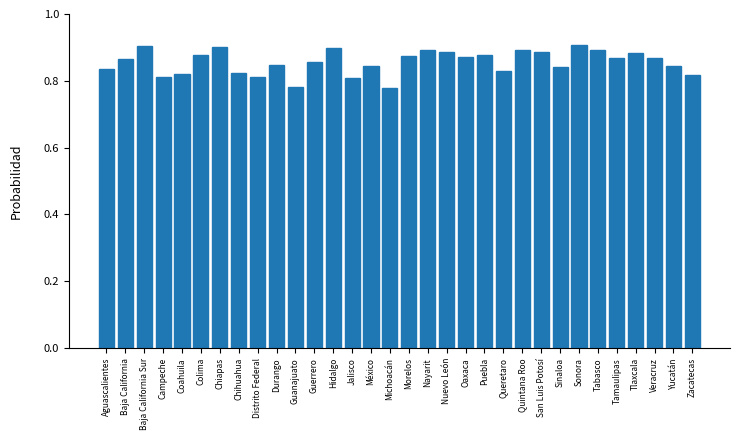

How many values are between 0 and 1?

32